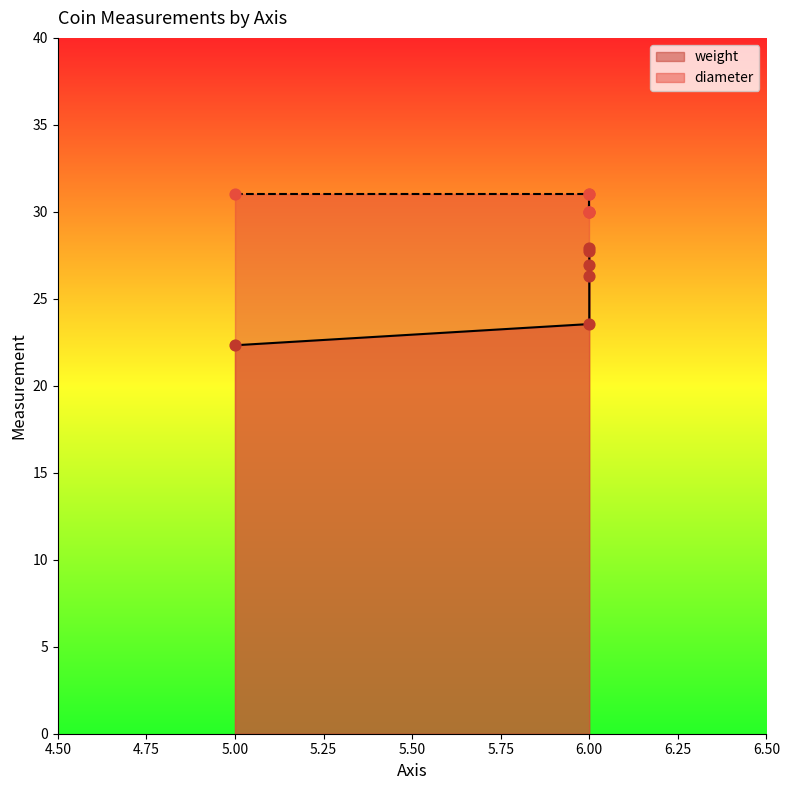

What are all the series names shown in the legend?

weight, diameter